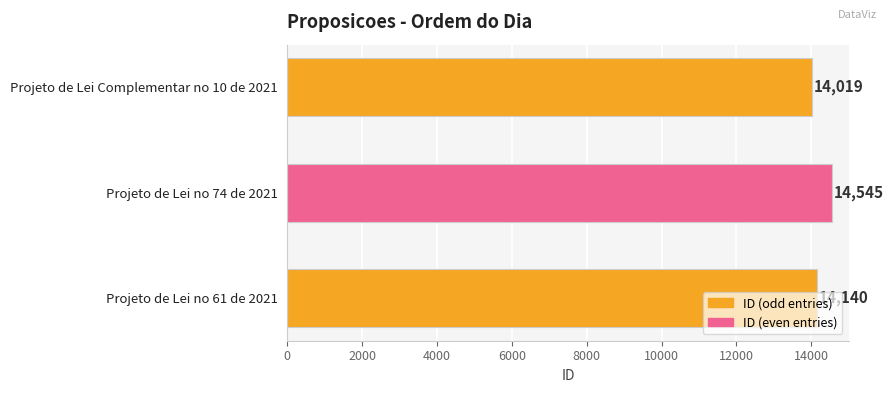

Rank the categories by value from lowest to highest.

Projeto de Lei Complementar no 10 de 2021, Projeto de Lei no 61 de 2021, Projeto de Lei no 74 de 2021